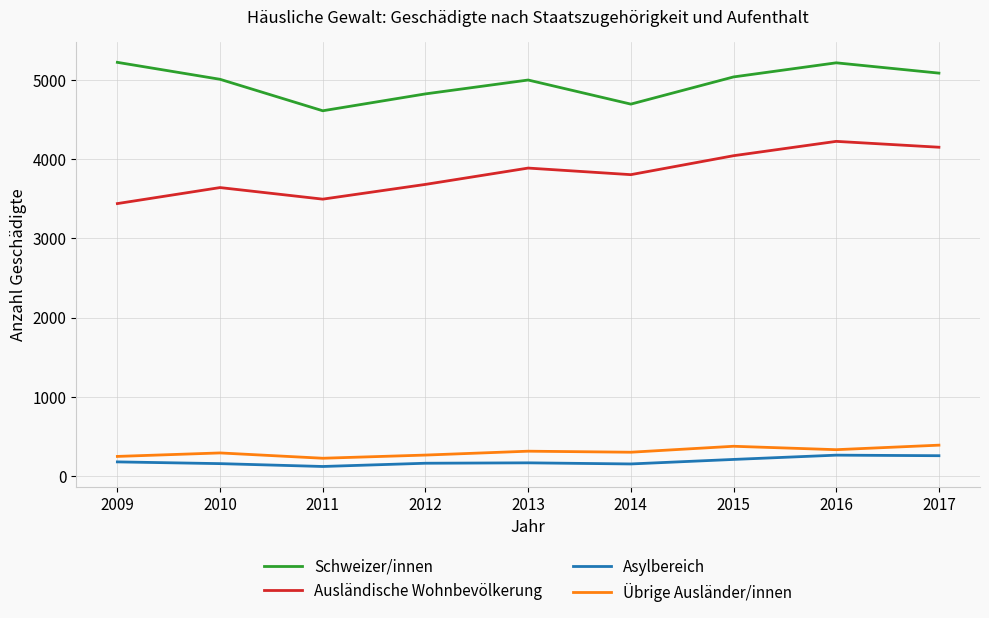

What is the difference between the Schweizer/innen values at 2015 and 2012?

214